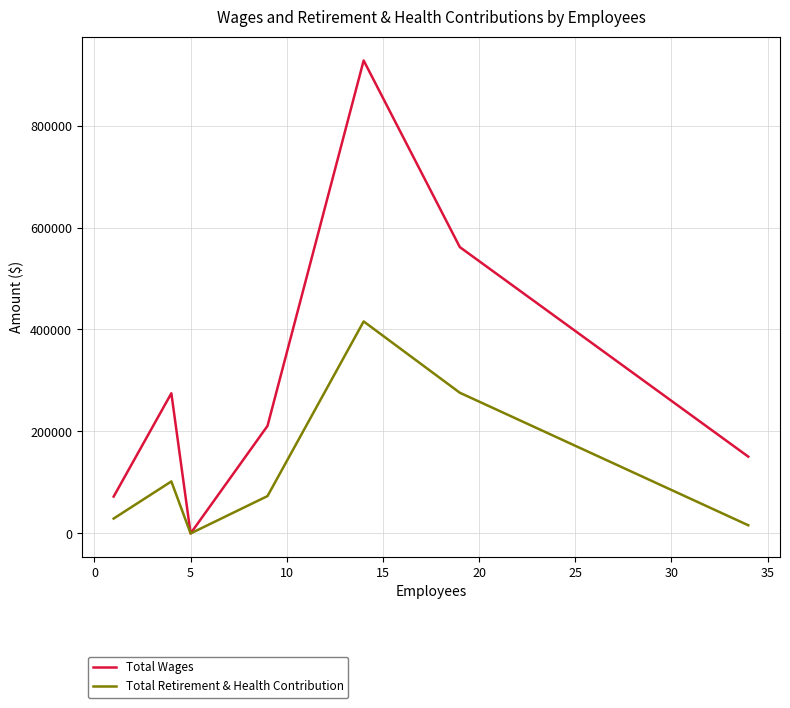

Rank the series by their maximum value, from lowest to highest.

Total Retirement & Health Contribution, Total Wages